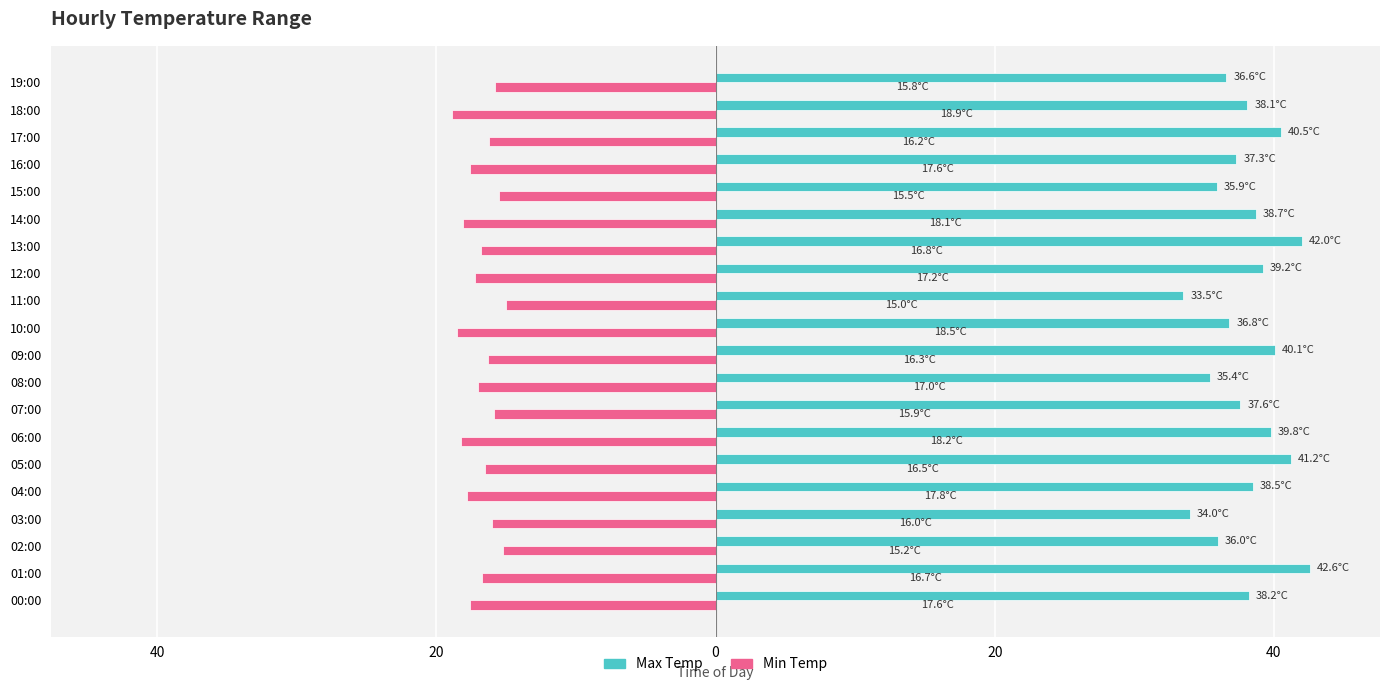

What is the difference between the maximum and second lowest values in the Max Temp series?

8.6